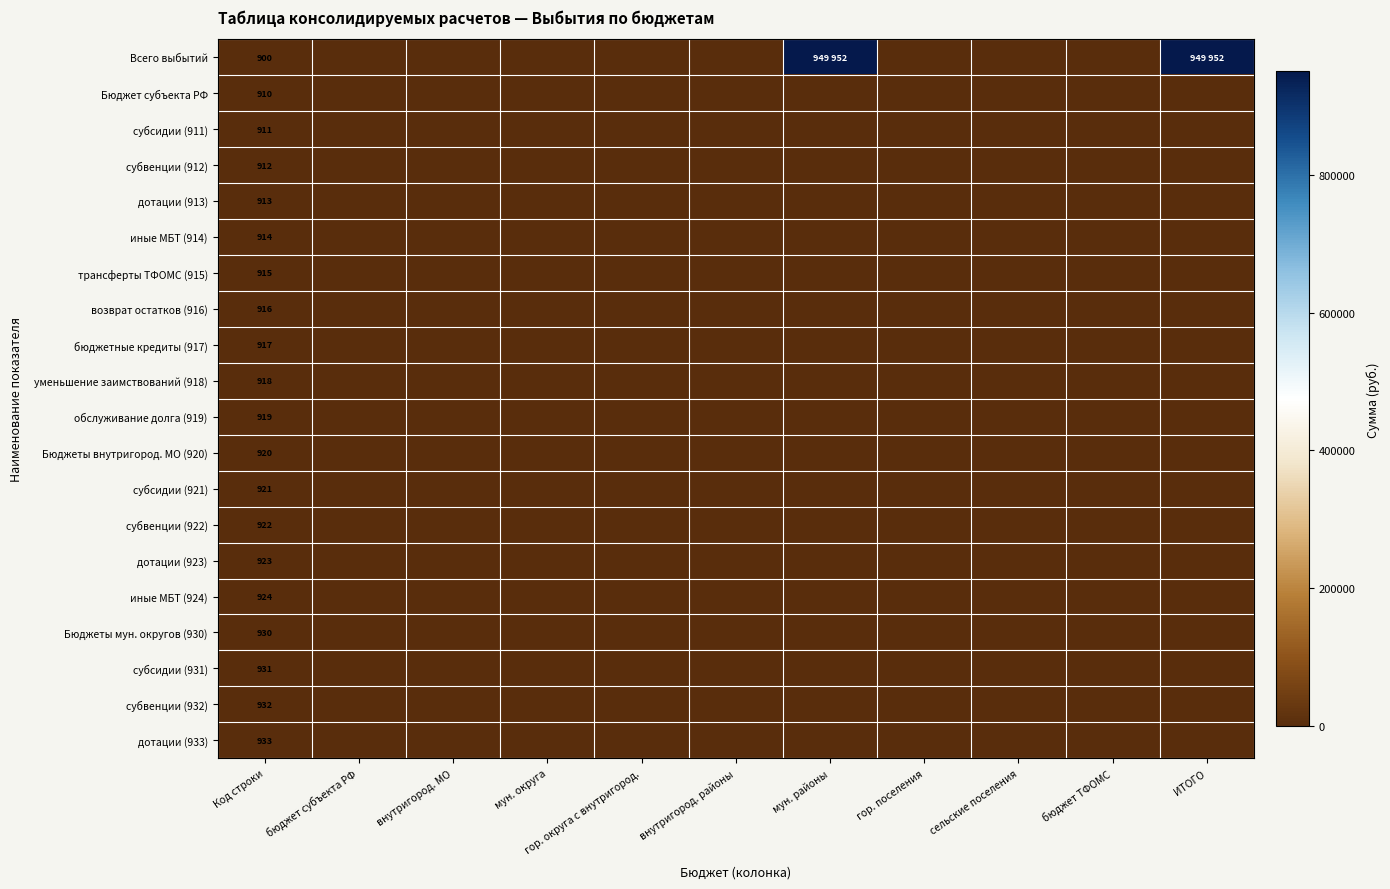

True or false: дотации (913) has a value of 537 at Код строки.

False